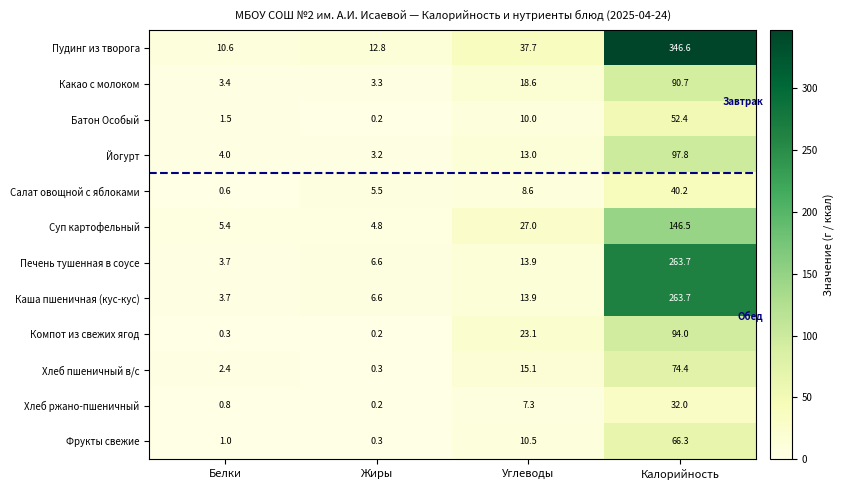

What is the difference between the Хлеб пшеничный в/с values at Углеводы and Калорийность?

59.3